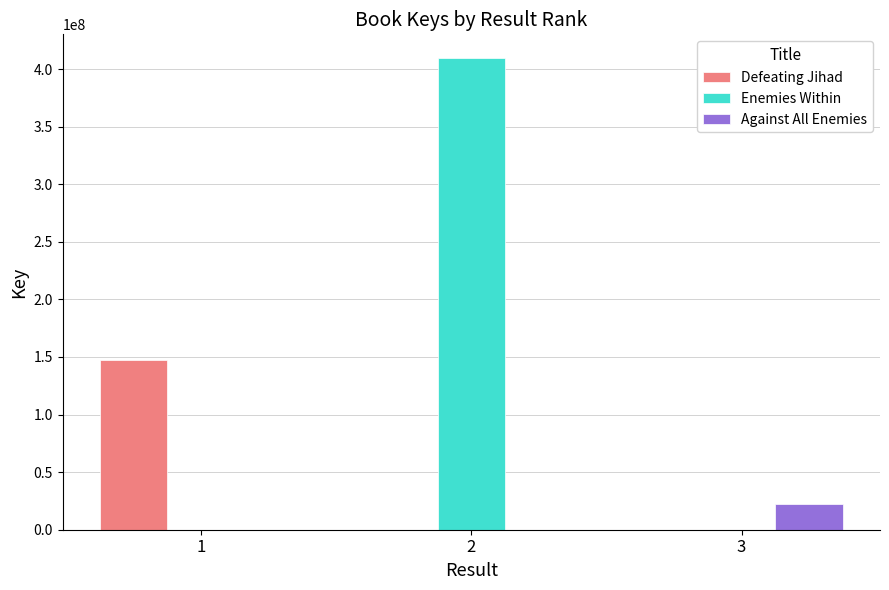

What is the greatest value displayed?

409686620